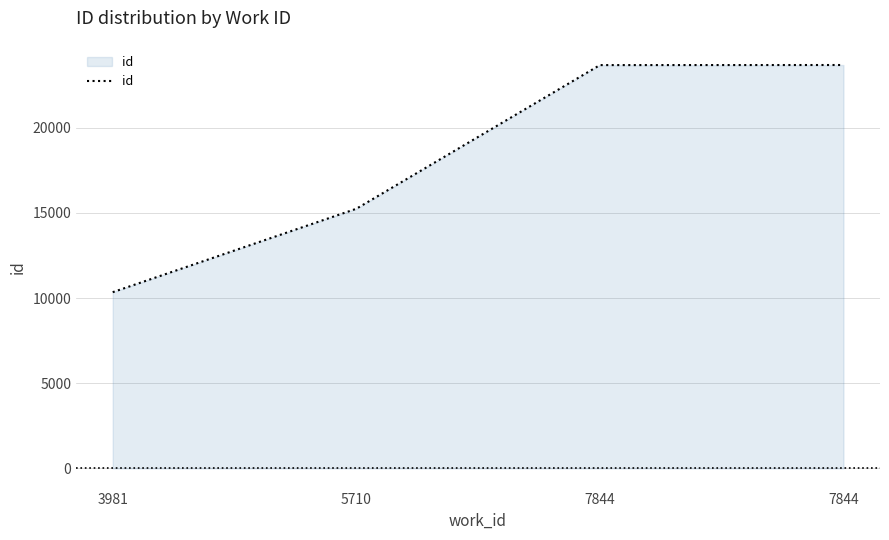

What is the change in value from 3981 to 7844?

+13333